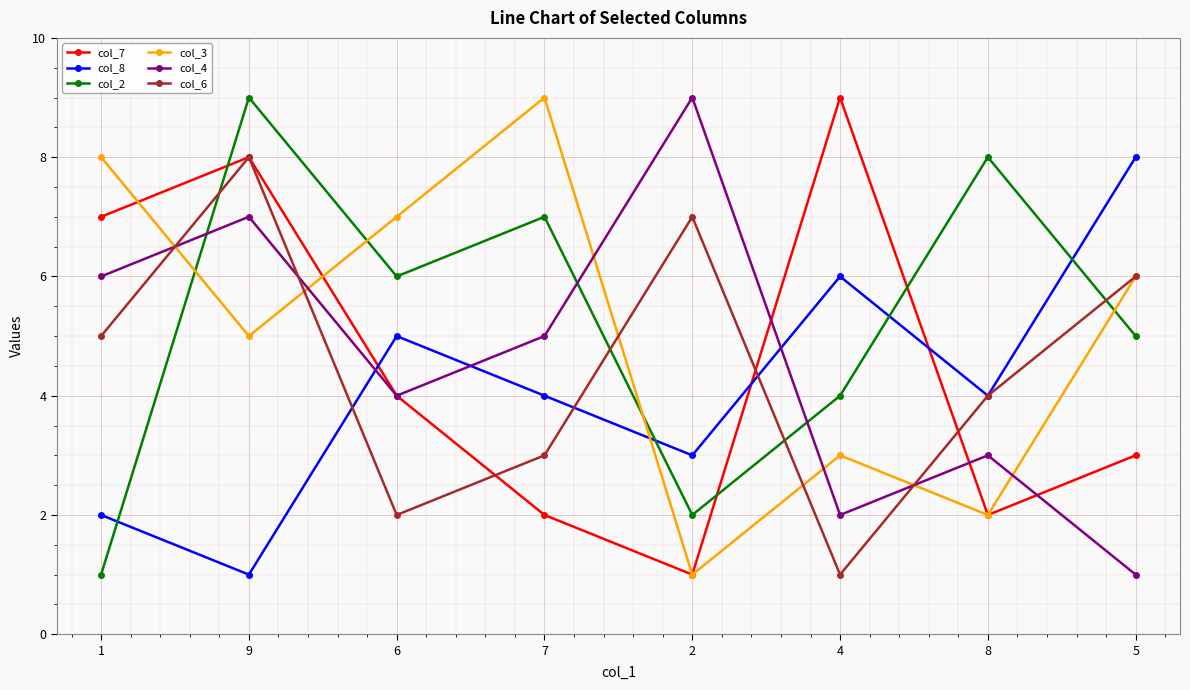

What is the difference between the maximum and minimum values in the col_4 series?

8